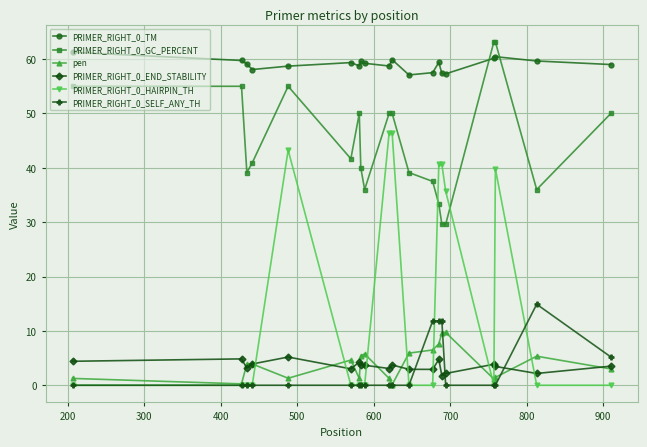

True or false: PRIMER_RIGHT_0_END_STABILITY and PRIMER_RIGHT_0_TM intersect in this chart.

False